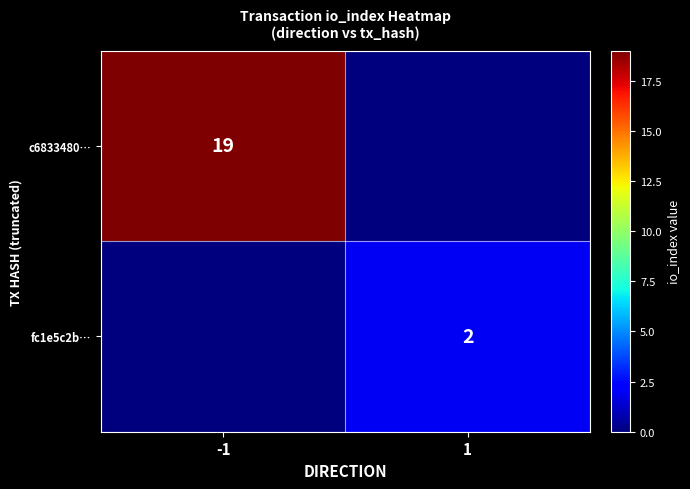

Is the value of fc1e5c2b… at 1 greater than the value of c6833480… at -1?

No